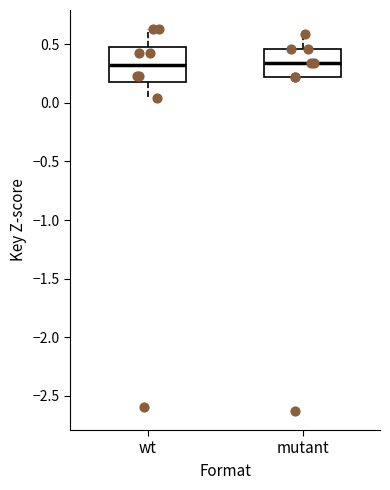

Reading left to right, transcribe this box plot: for each box, give where its median line is, the range the box spans, and where its two whiskers end, as read against the y-axis. The values are not printed on the chart, so give them approximately, as read against the axis.

wt: median 0.35, box 0.20 to 0.50, whiskers 0.05 to 0.65
mutant: median 0.35, box 0.20 to 0.45, whiskers 0.20 to 0.60